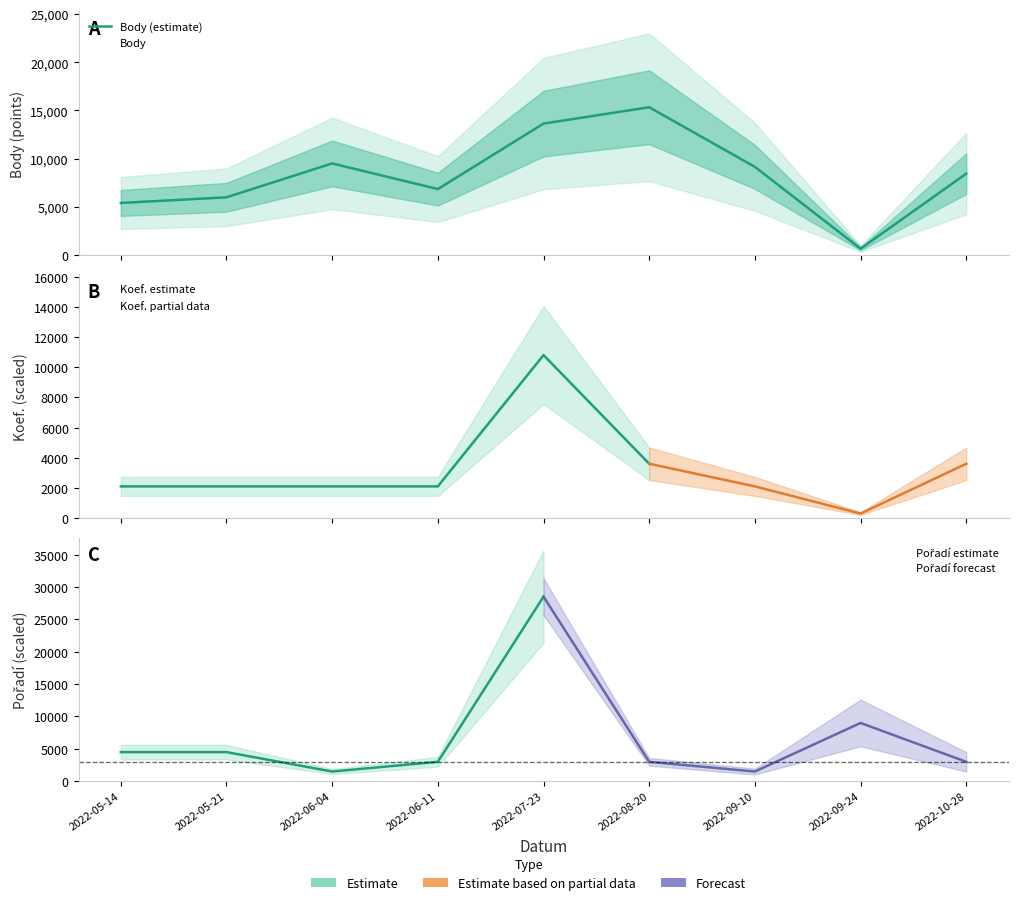

What is the average value?

8319